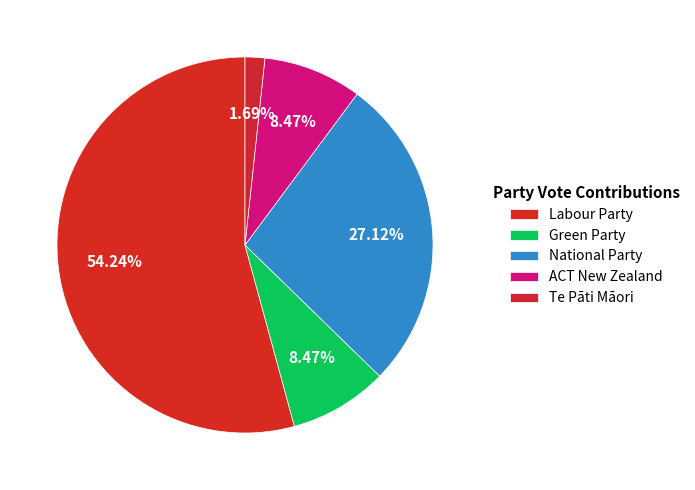

What percentage is NOT represented by ACT New Zealand?

91.5%